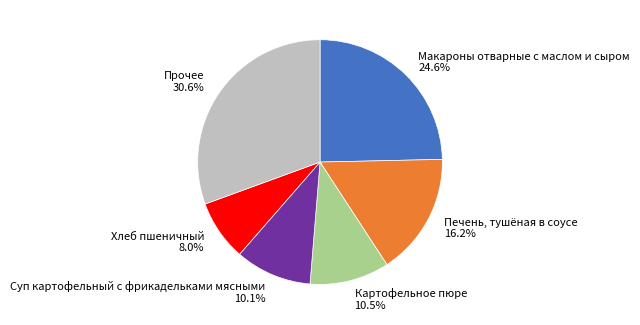

How many slices are in this pie chart?

6